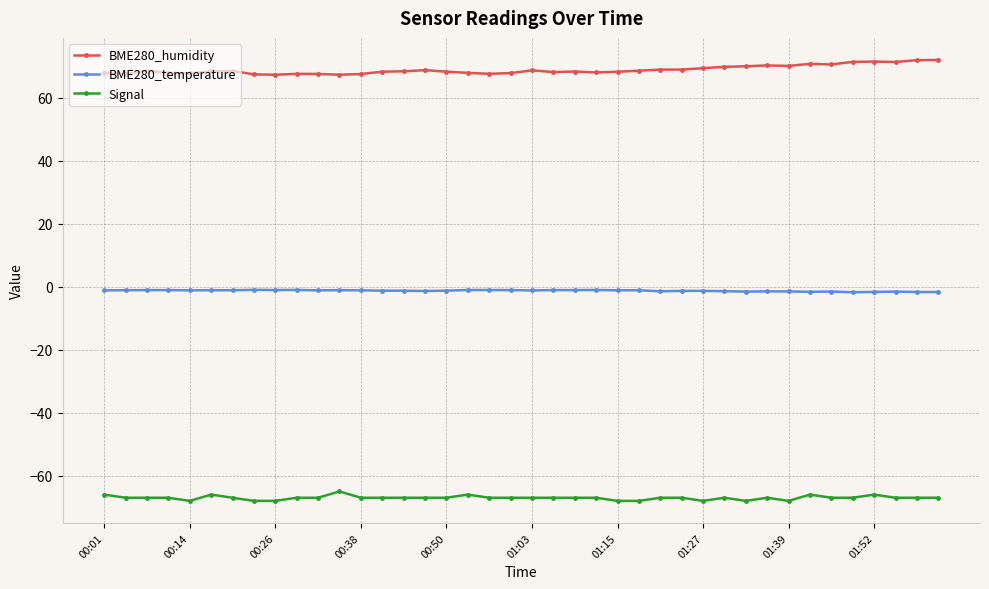

Rank the series by their average value, from highest to lowest.

BME280_humidity, BME280_temperature, Signal